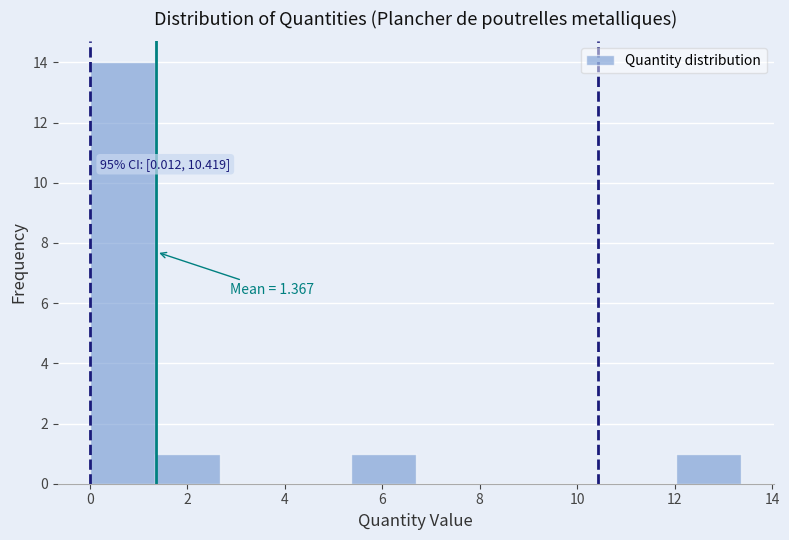

Which range on the x-axis has the tallest bar?

0.0 to 1.4